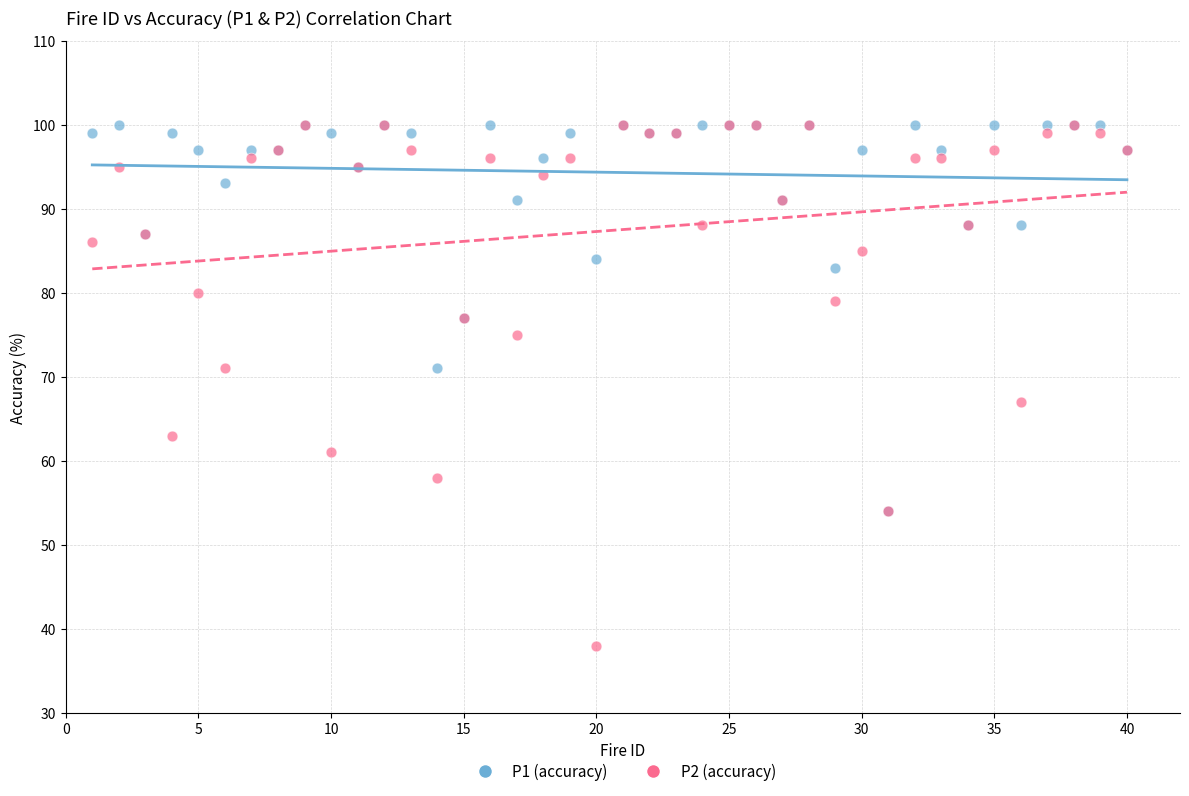

Which series has the largest Y range (max minus min)?

P2 (accuracy)